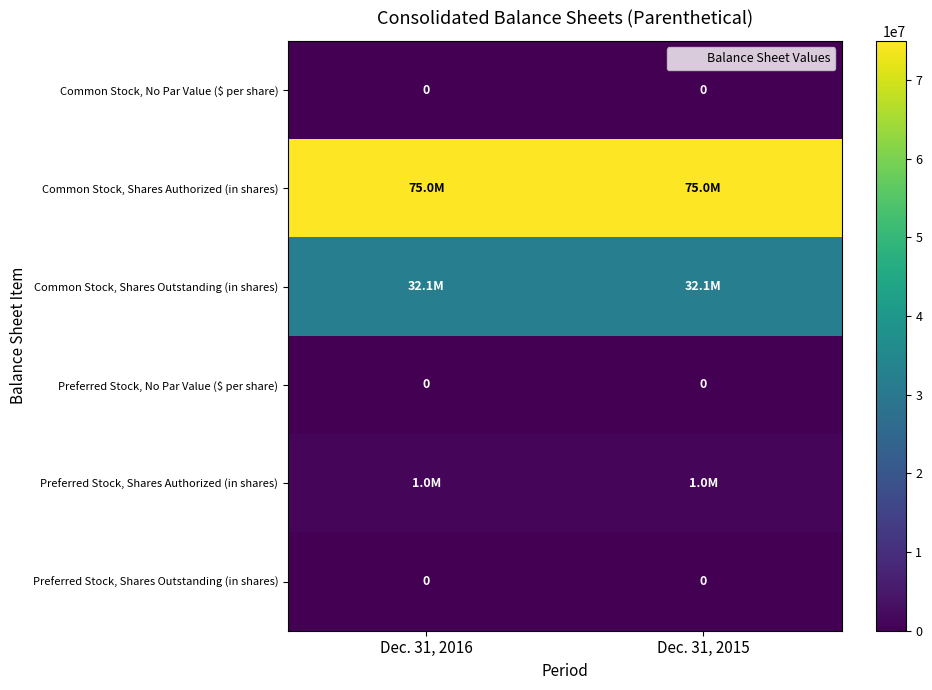

Which has a higher value, Dec. 31, 2015 or Dec. 31, 2016?

Dec. 31, 2015